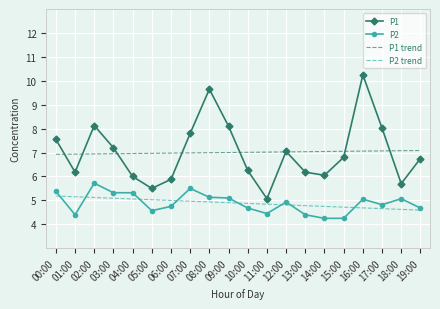

True or false: P1 trend has a value of 9.4 at 09:00.

False